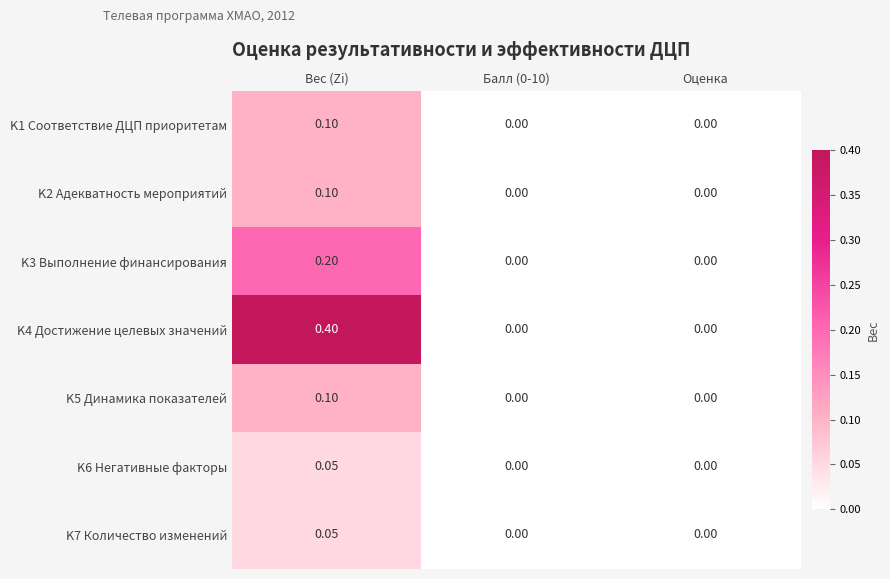

Is the value of K1 Соответствие ДЦП приоритетам at Вес (Zi) greater than the value of K6 Негативные факторы at Балл (0-10)?

Yes